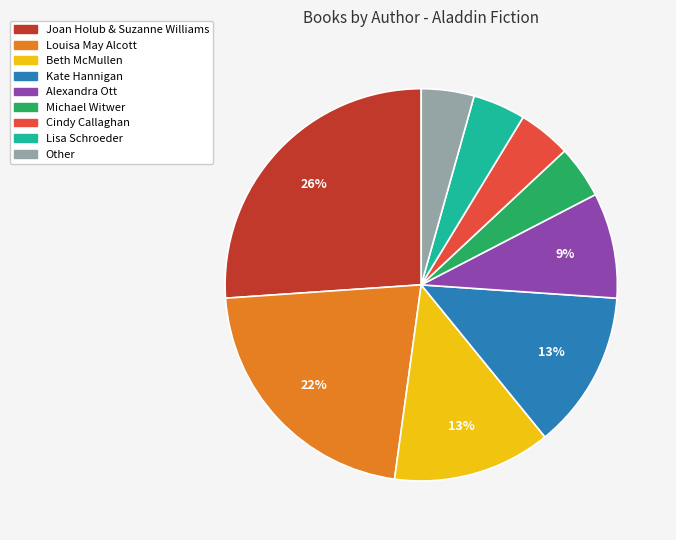

Does any single category account for the majority?

No